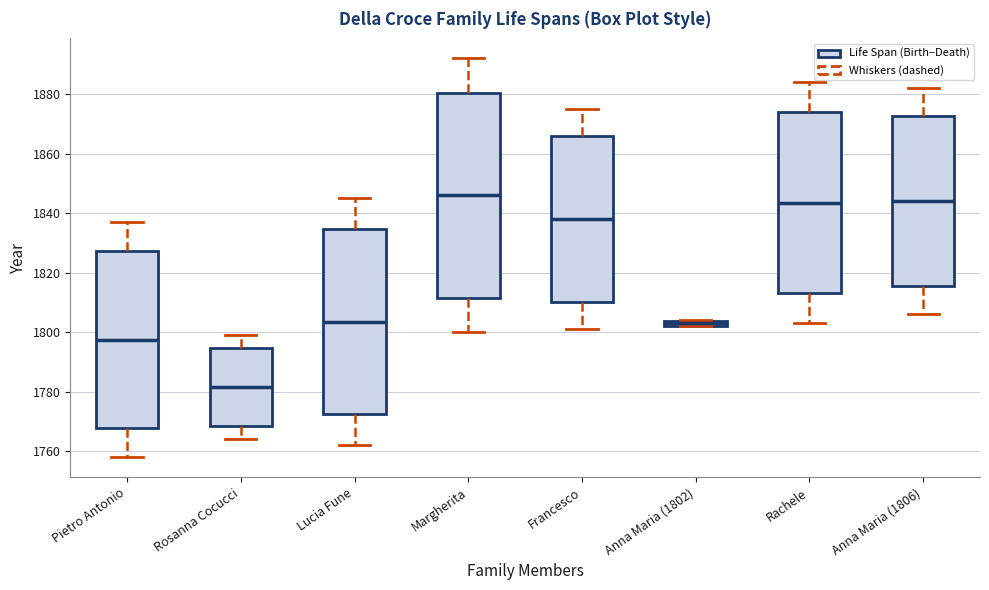

Comparing the boxes themselves (not the whiskers), which one is the tallest?

Margherita